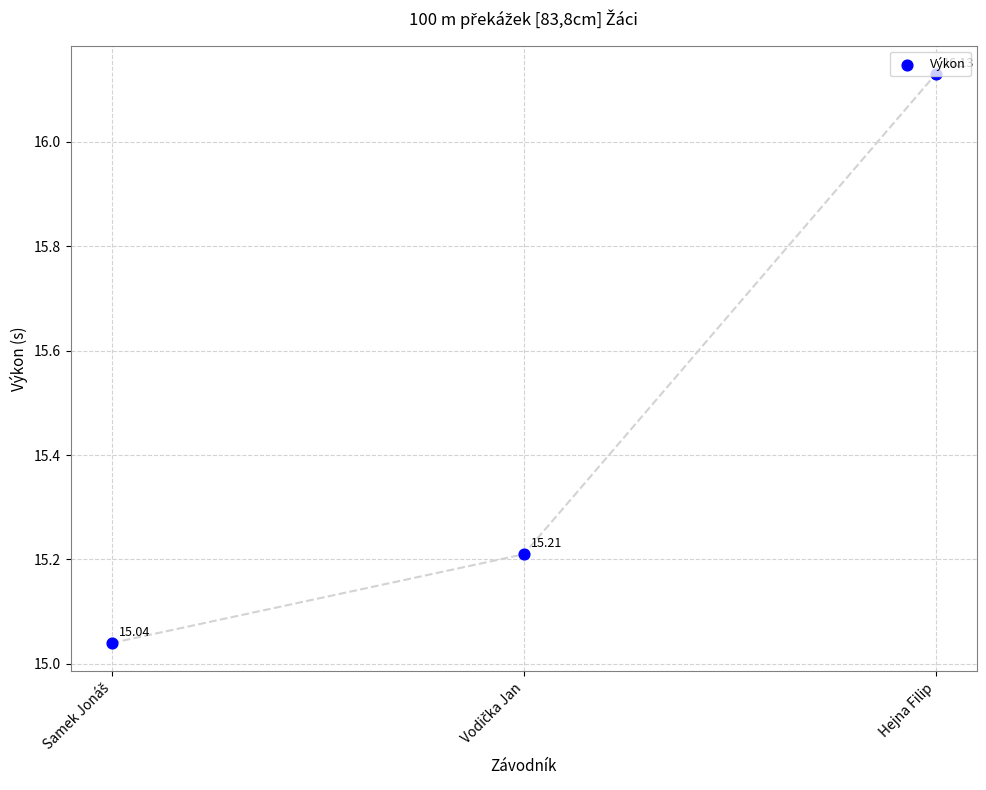

Approximately how many times larger is the value at Vodička Jan compared to Hejna Filip?

0.9